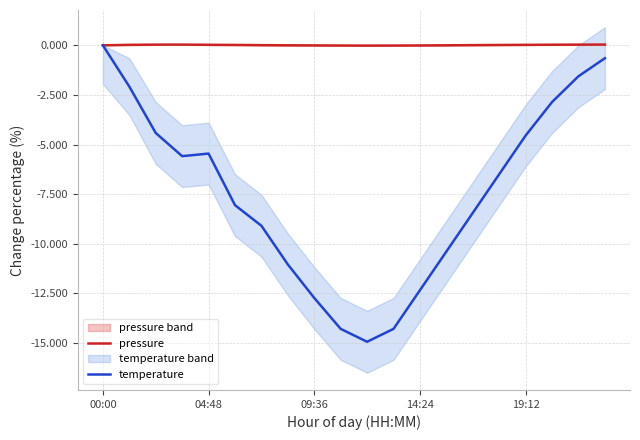

Rank the series by their average value, from lowest to highest.

temperature, pressure